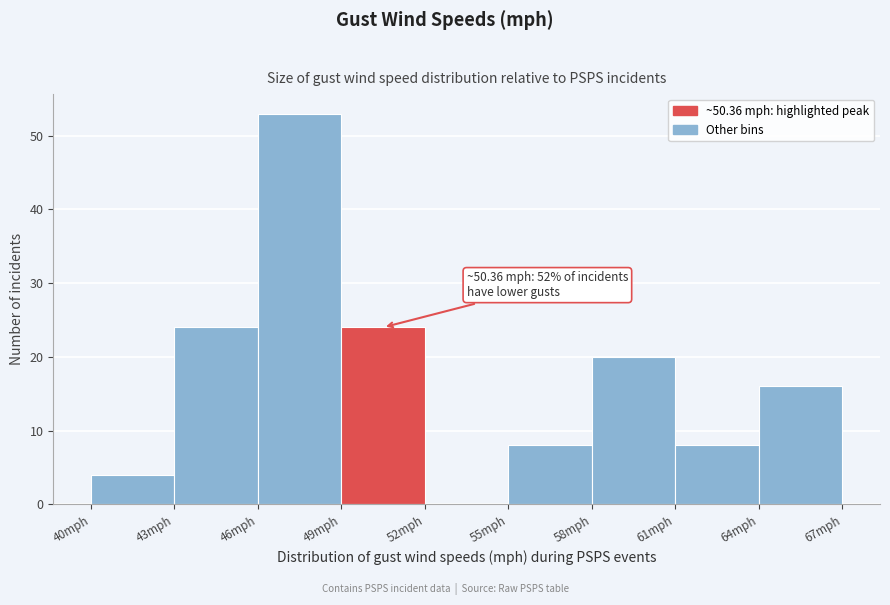

Which range on the x-axis has the tallest bar?

46 to 49